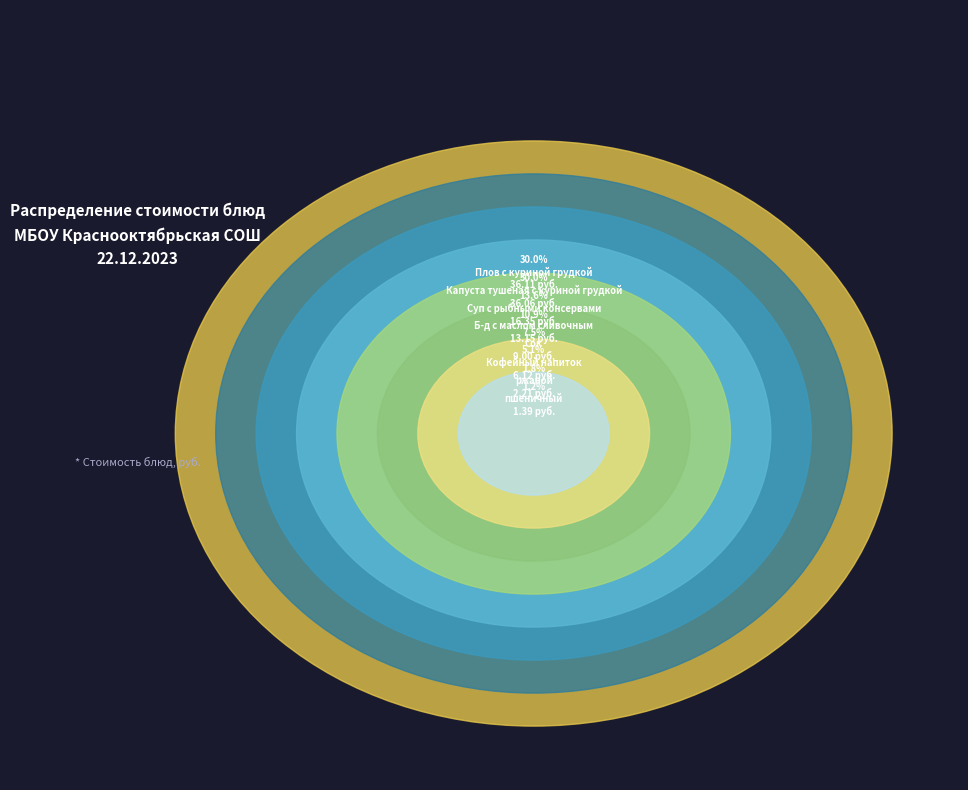

What percentage is the Капуста тушеная с куриной грудкой slice, to the nearest percent?

30%